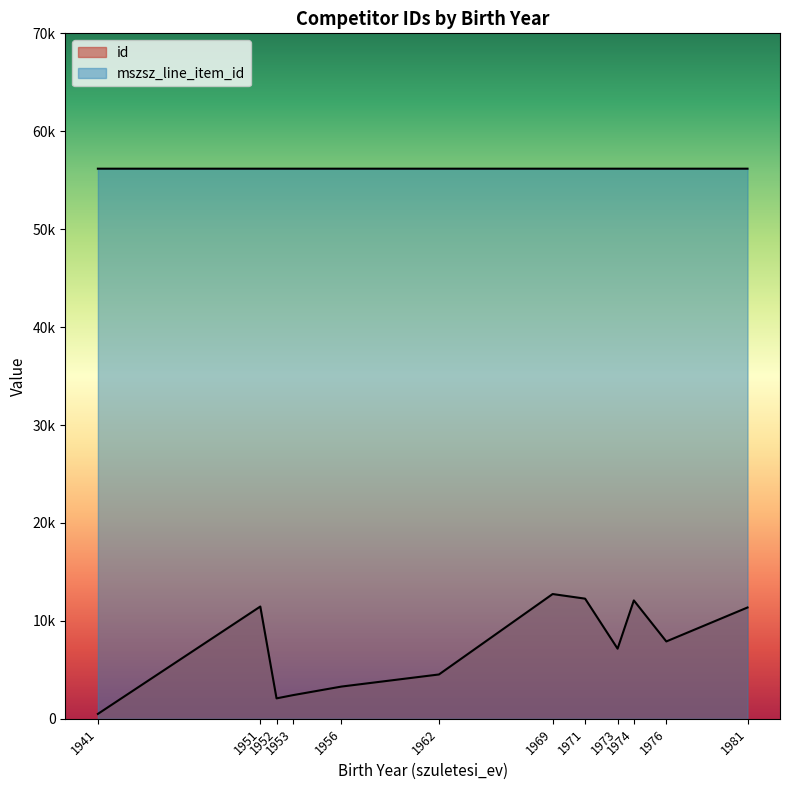

Which category has the lowest value across all series?

1941